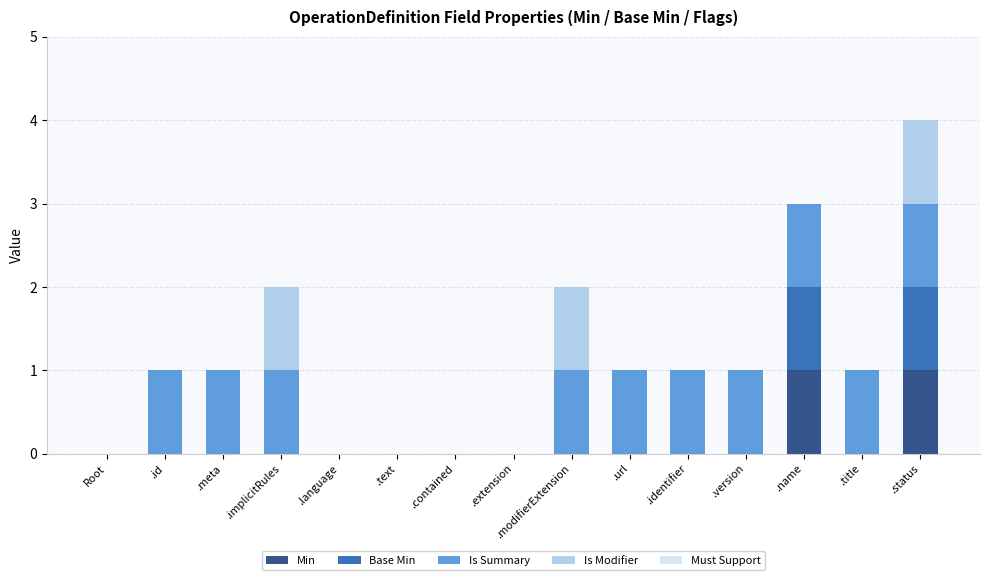

At which category is the sum across all series the highest?

.status